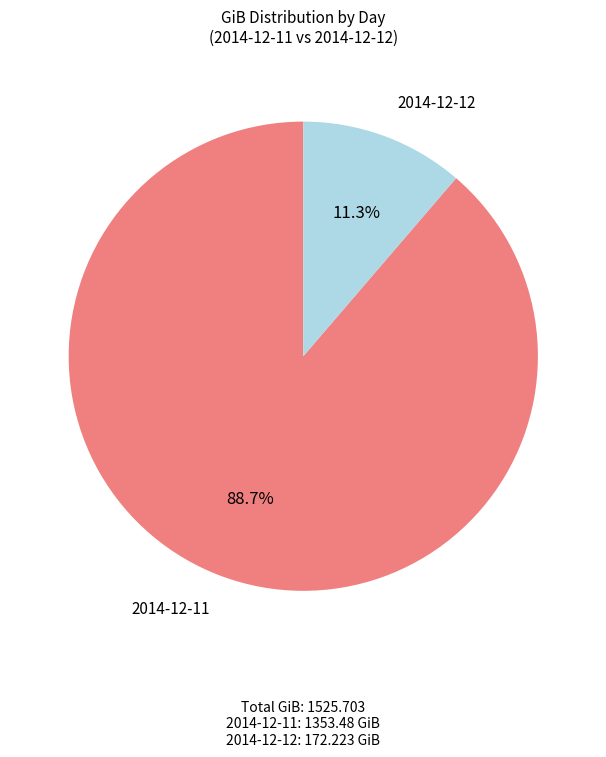

To the nearest percent, what is the average slice percentage?

50%